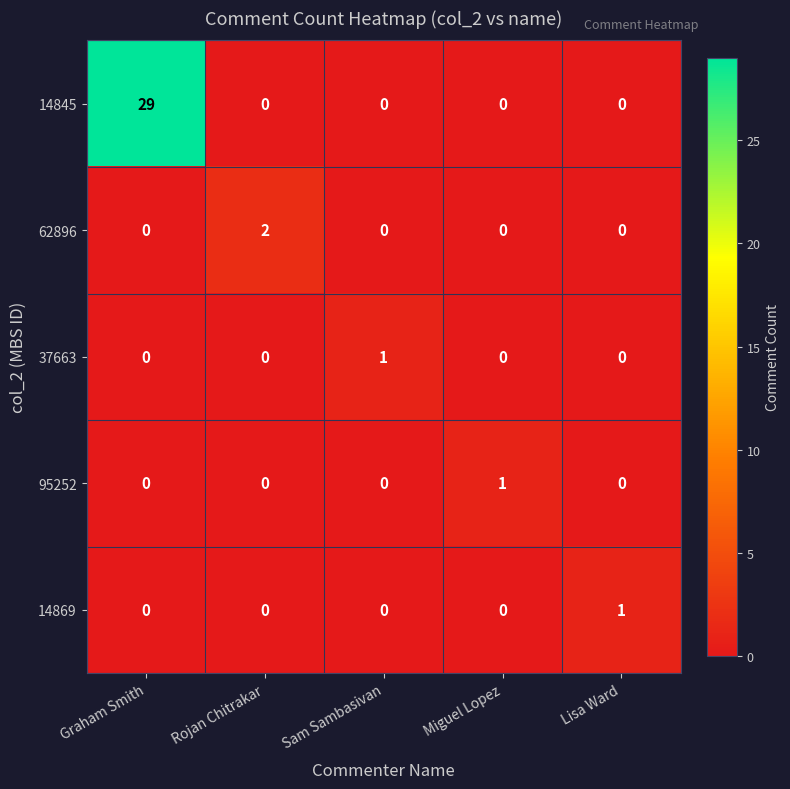

What is the greatest value displayed?

29